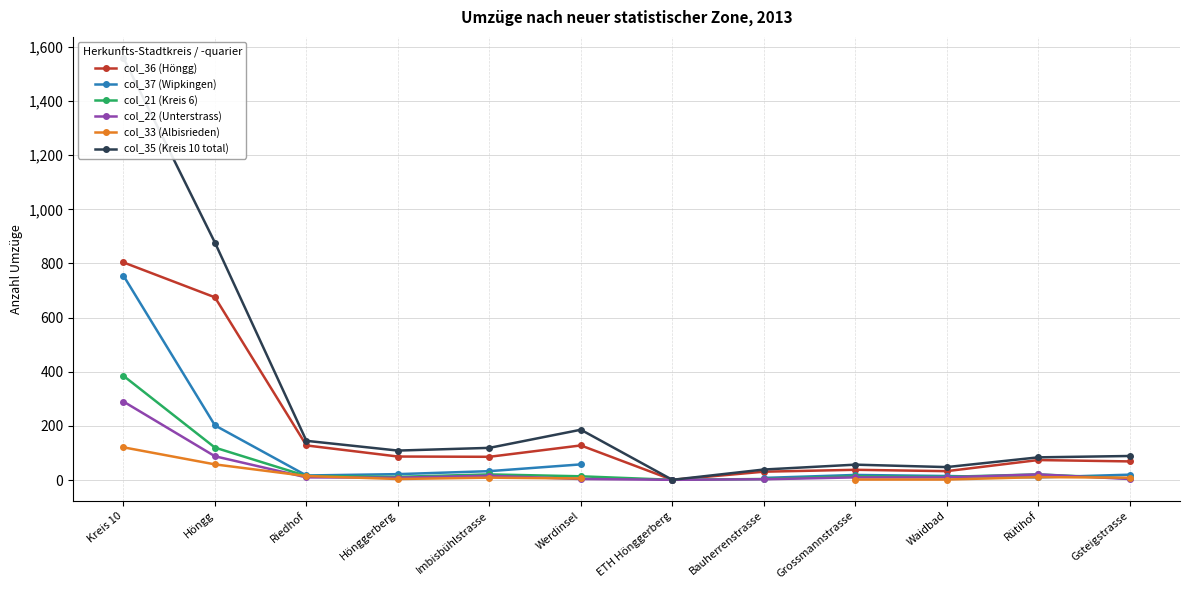

Which series has the widest spread of values?

col_35 (Kreis 10 total)